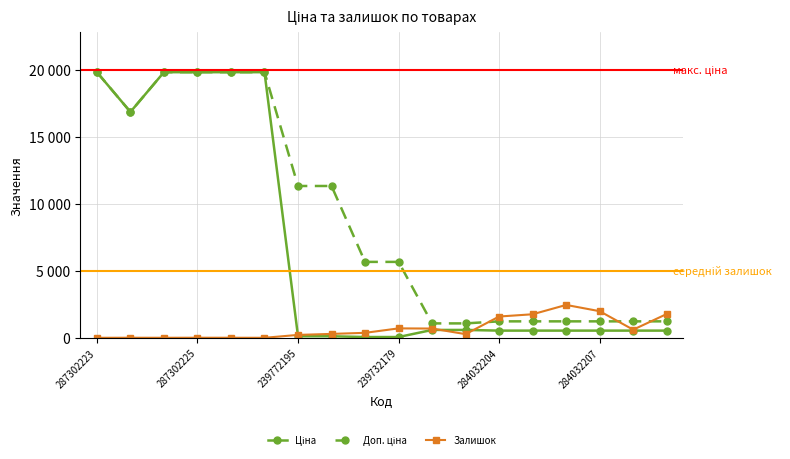

Does the chart have visible grid lines?

Yes